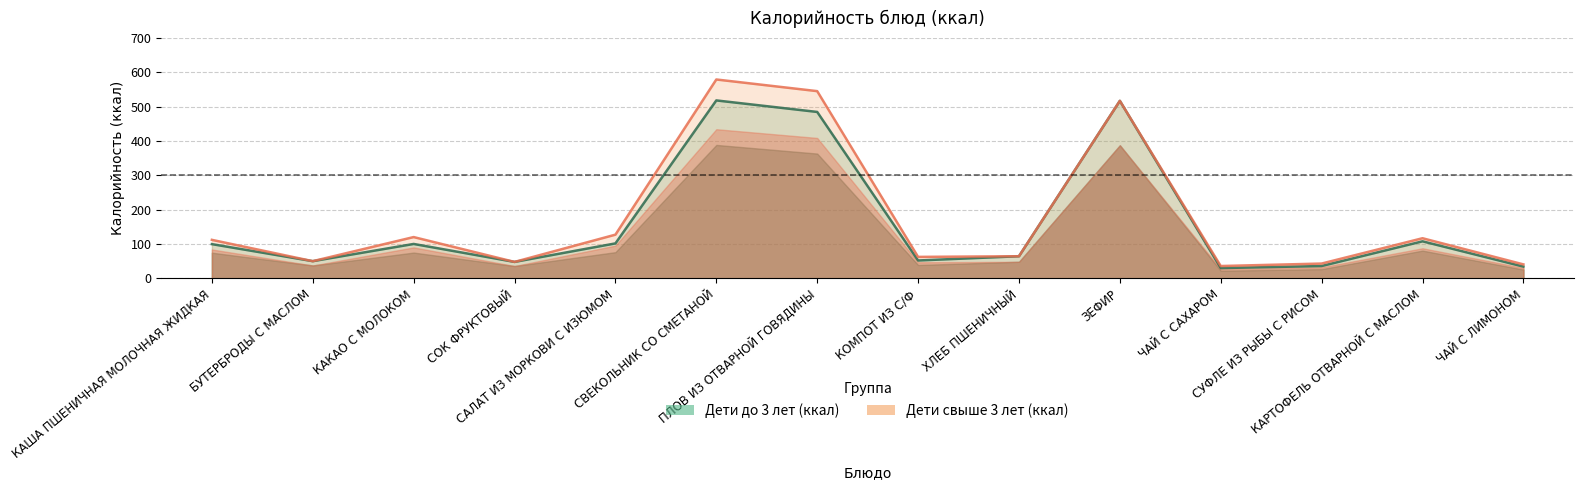

What is the smallest value displayed?

30.0